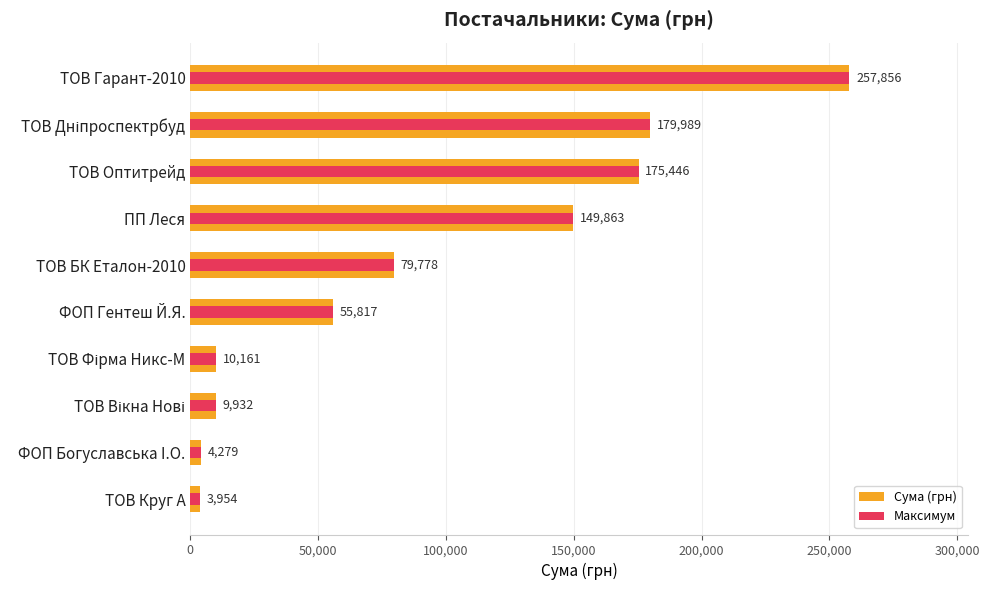

Are the bars grouped side by side (vs. stacked)?

Yes